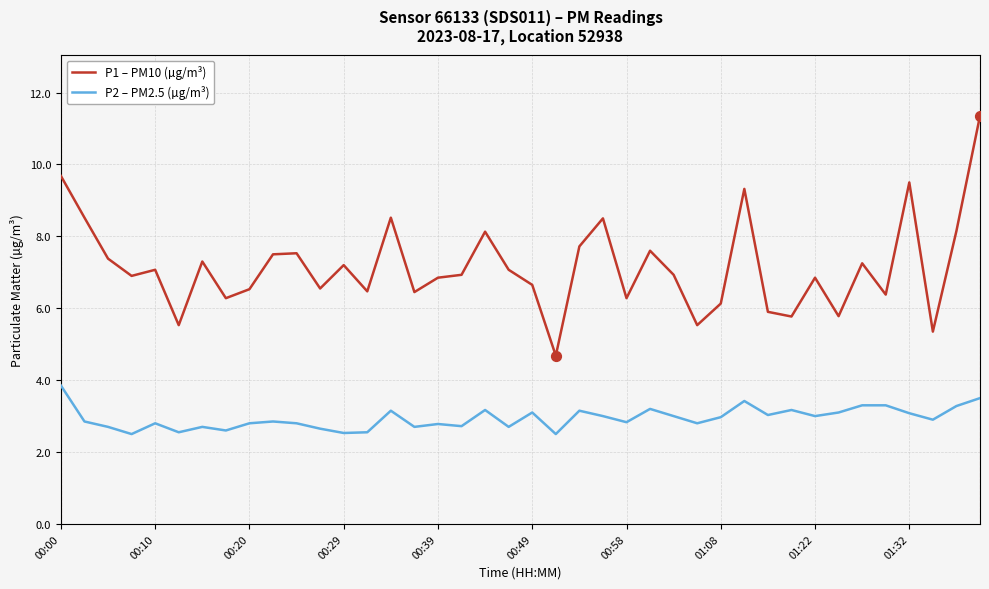

What are all the series names shown in the legend?

P1 – PM10 (µg/m³), P2 – PM2.5 (µg/m³)